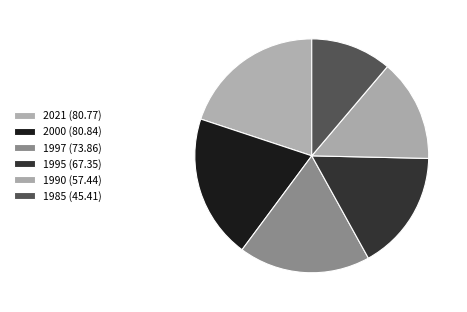

Which slice is the smallest?

1985 (45.41)